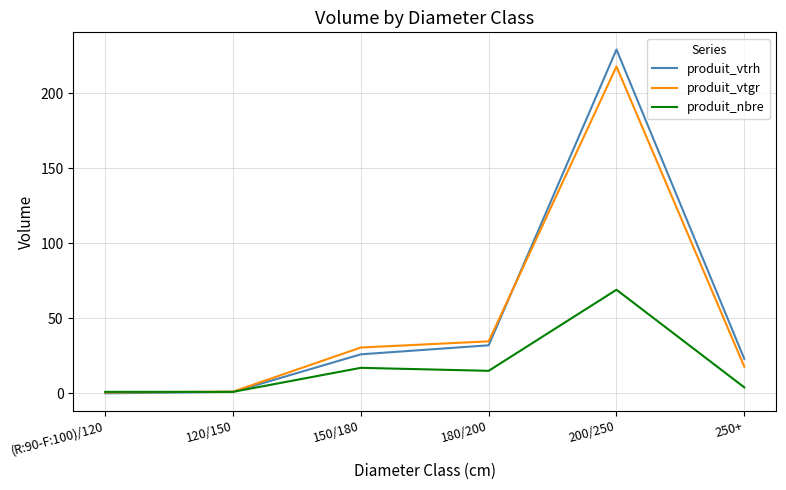

What is the spread (max minus min) of values at 150/180?

13.5